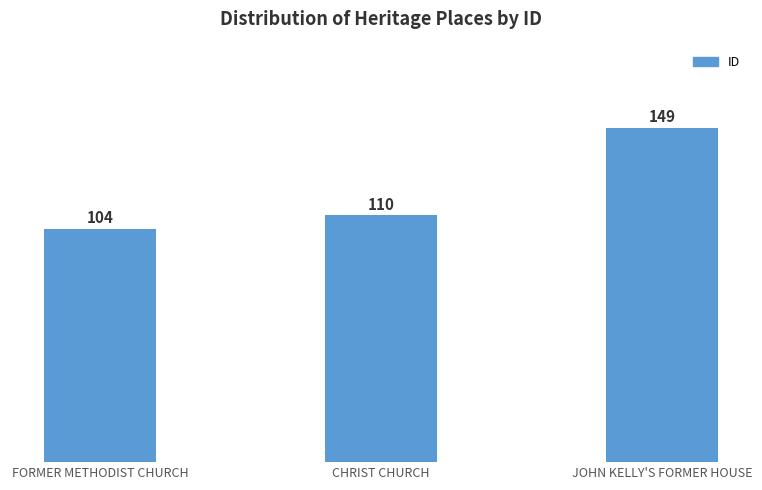

Rank the categories by value from highest to lowest.

JOHN KELLY'S FORMER HOUSE, CHRIST CHURCH, FORMER METHODIST CHURCH